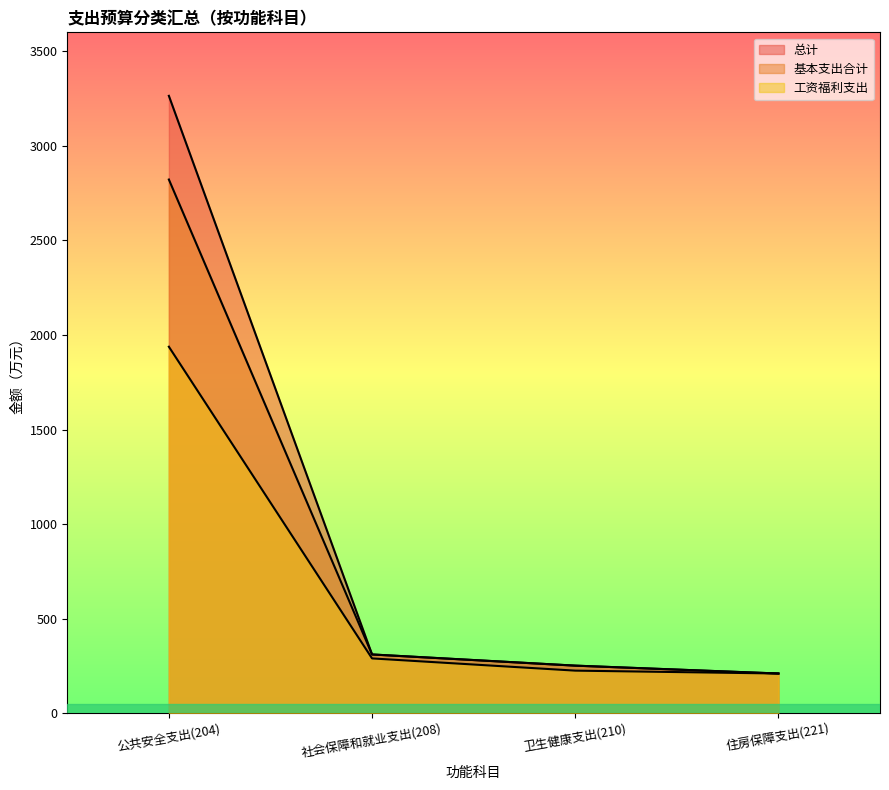

What is the spread (max minus min) of values at 卫生健康支出(210)?

26.4